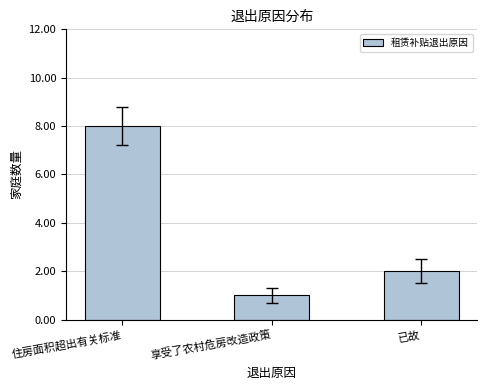

Rank the categories by value from highest to lowest.

住房面积超出有关标准, 已故, 享受了农村危房改造政策